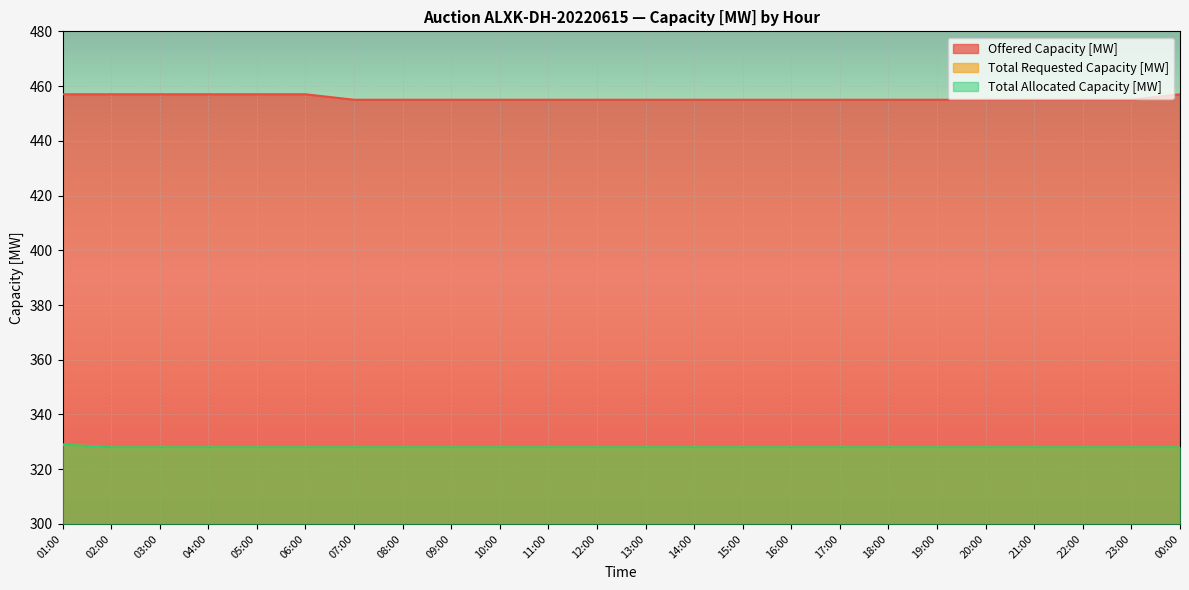

The Total Allocated Capacity [MW] series shows 523 at 15:00. True or false?

False